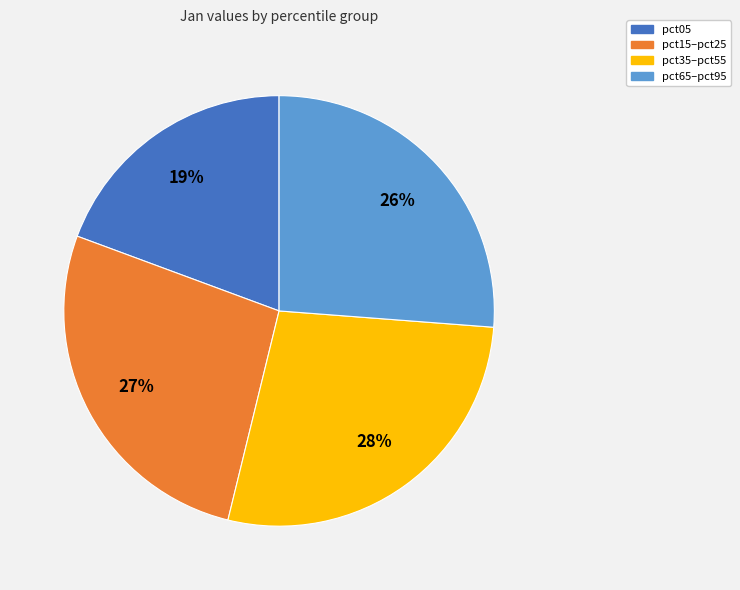

Count the number of slices in the pie.

4